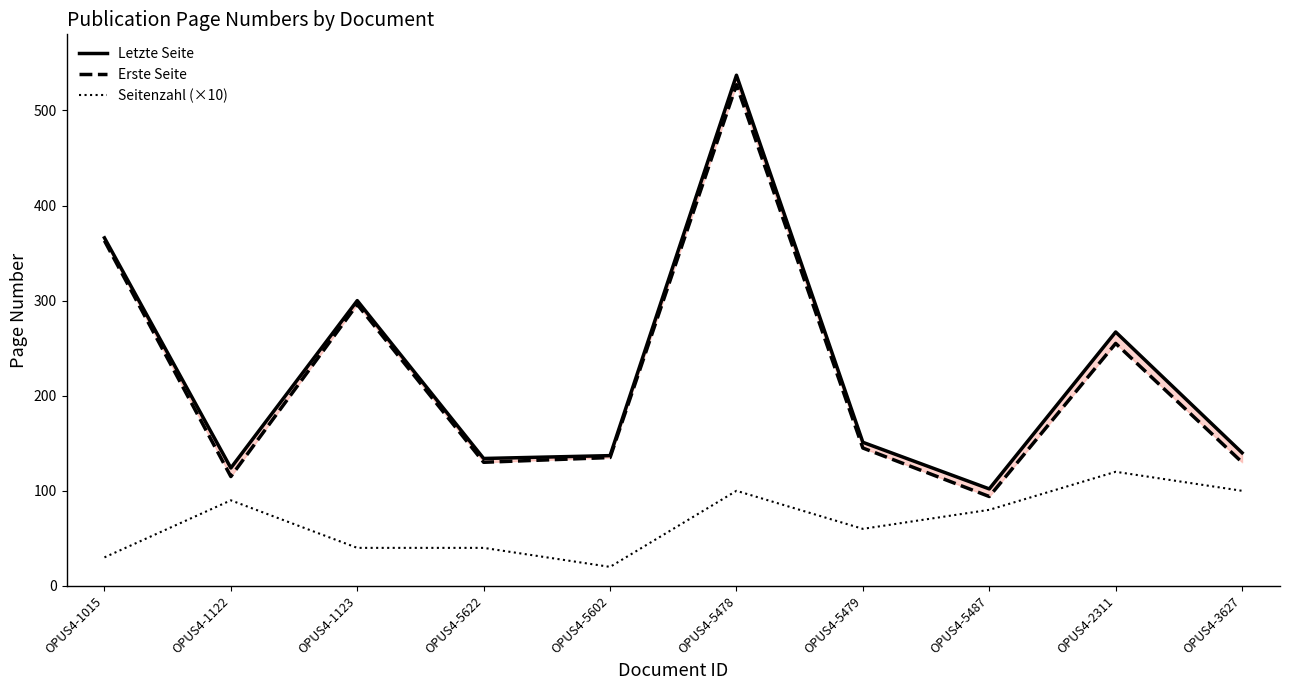

Is it true that Letzte Seite equals 210 at OPUS4-1015?

False